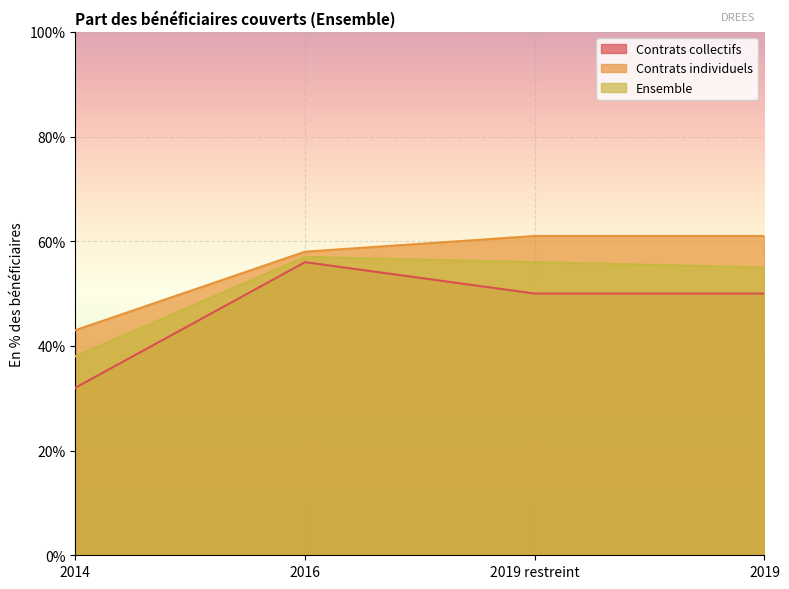

List the labels in order of Ensemble value, largest first.

2016, 2019 restreint, 2019, 2014